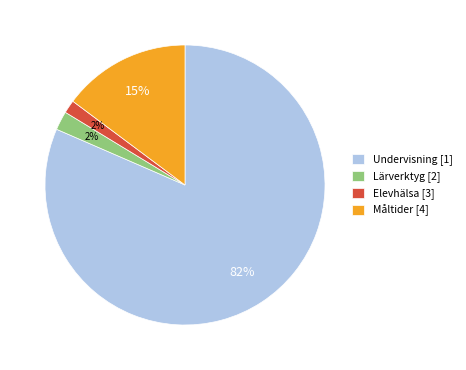

To the nearest percent, what is the combined percentage of Lärverktyg [2] and Elevhälsa [3]?

4%